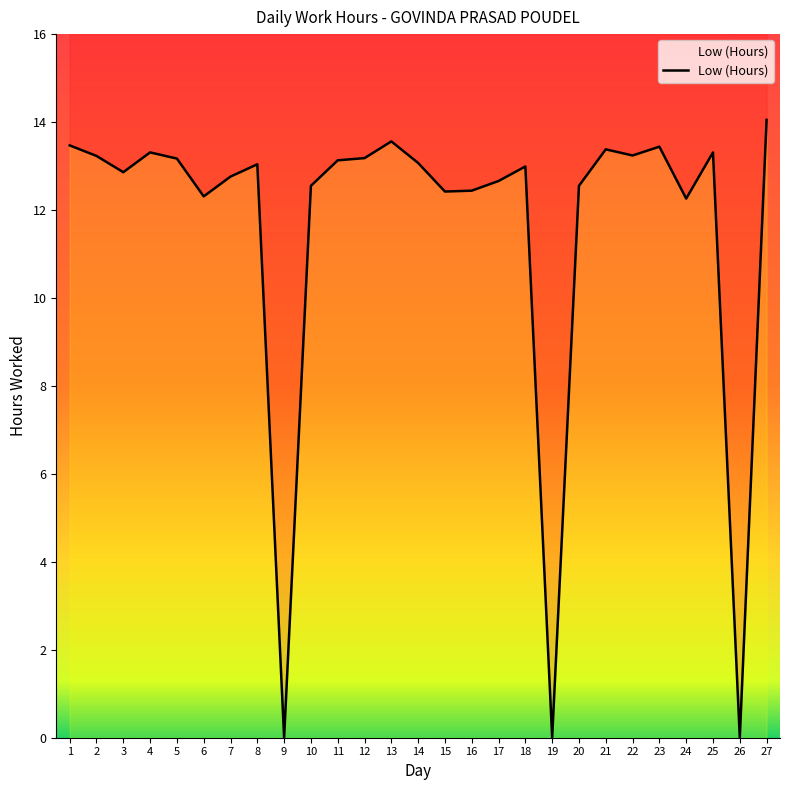

What is the difference between the values at 1 and 26?

13.5